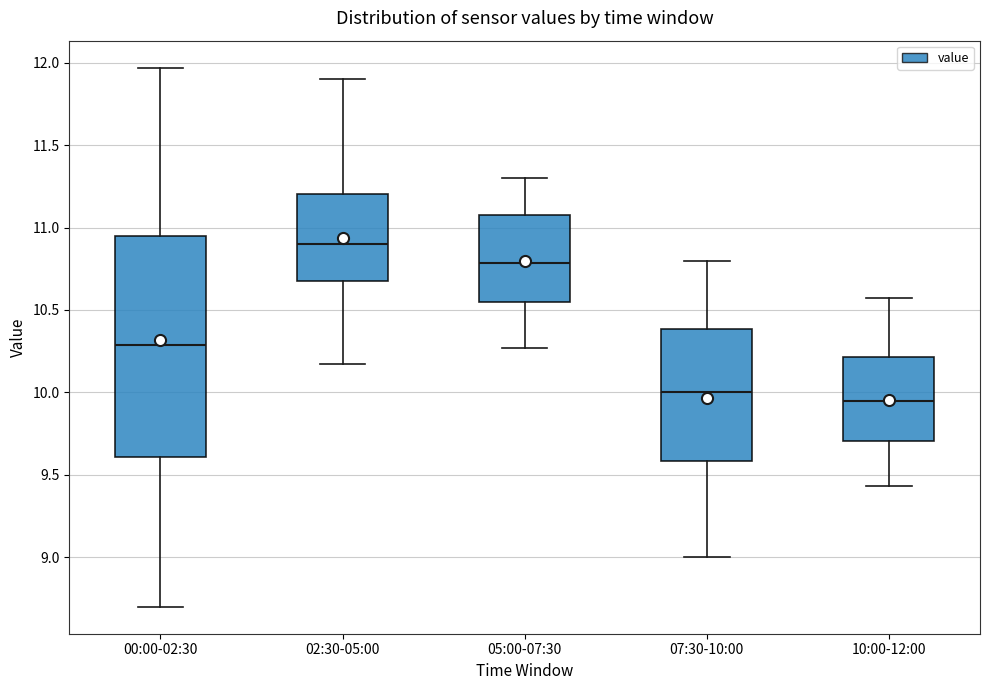

Reading left to right, read every box against the y-axis: the position of its median line, the range the box covers, and the ends of its whiskers. The values are not printed on the chart, so give them approximately, as read against the axis.

00:00-02:30: median 10.30, box 9.60 to 10.95, whiskers 8.70 to 11.95
02:30-05:00: median 10.90, box 10.70 to 11.20, whiskers 10.15 to 11.90
05:00-07:30: median 10.80, box 10.55 to 11.10, whiskers 10.25 to 11.30
07:30-10:00: median 10.00, box 9.60 to 10.40, whiskers 9.00 to 10.80
10:00-12:00: median 9.95, box 9.70 to 10.20, whiskers 9.45 to 10.55